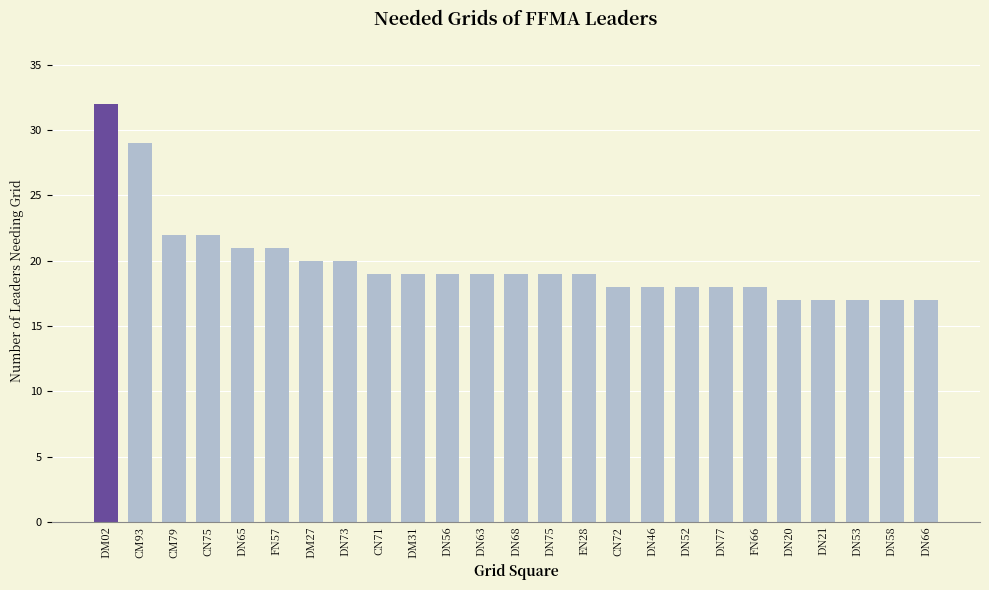

Approximately how many times larger is the value at DN21 compared to DN20?

1.0